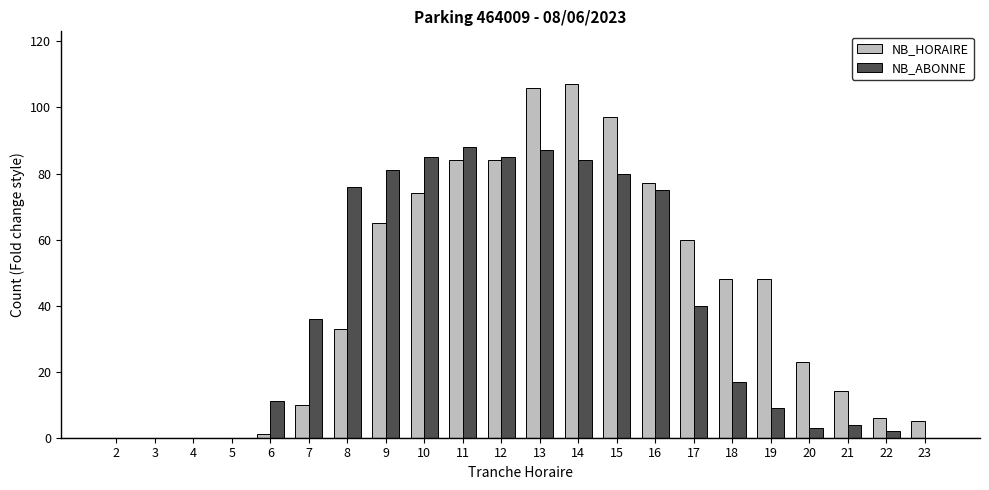

Are the bars horizontal?

No